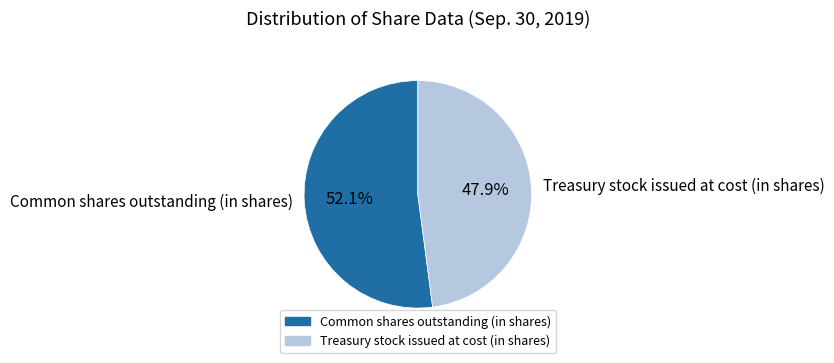

True or false: Common shares outstanding (in shares) accounts for 52% of the total.

True